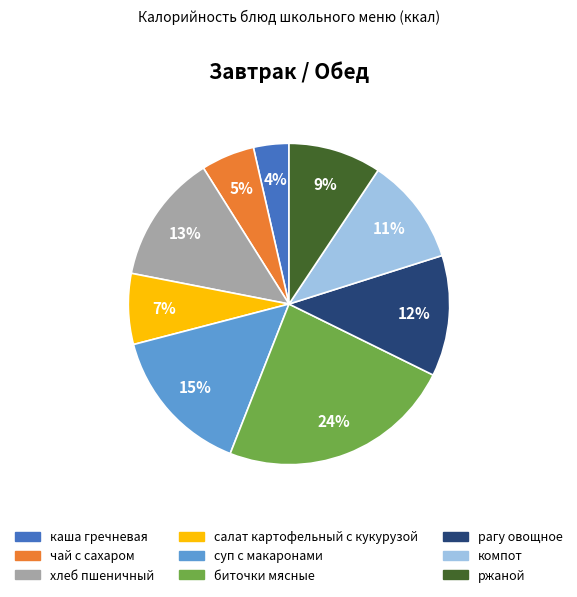

What is the largest slice in the pie chart?

биточки мясные